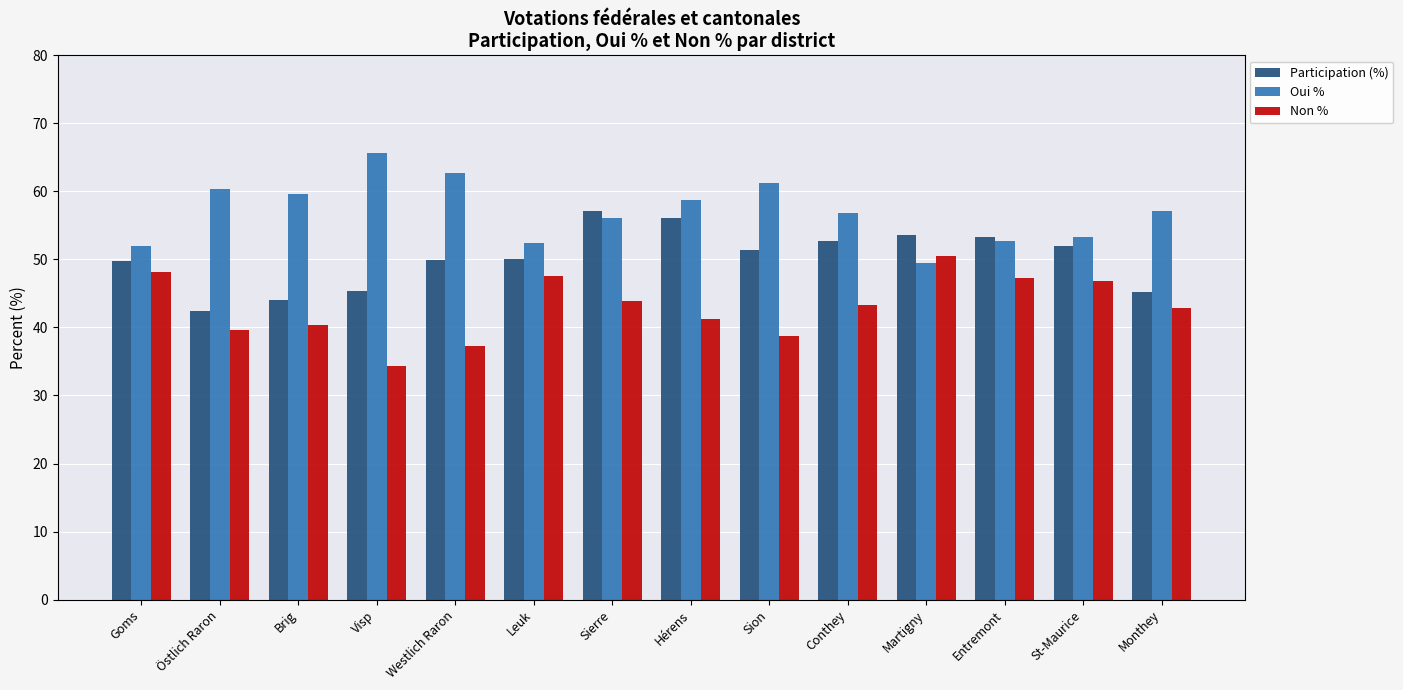

How many categories are shown in the chart?

14